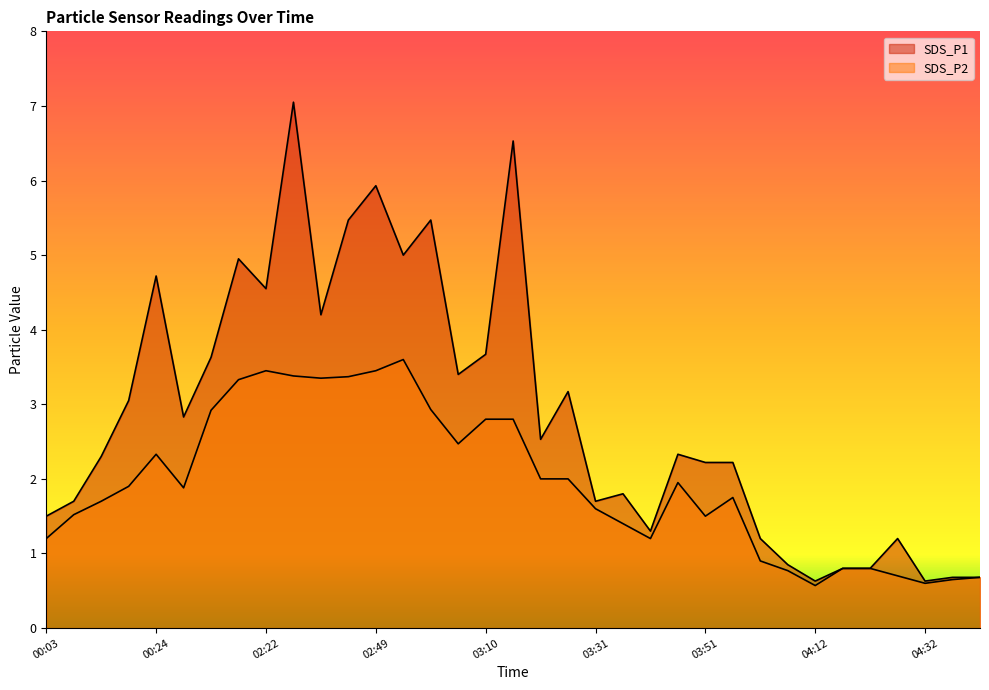

What are all the series names shown in the legend?

SDS_P1, SDS_P2